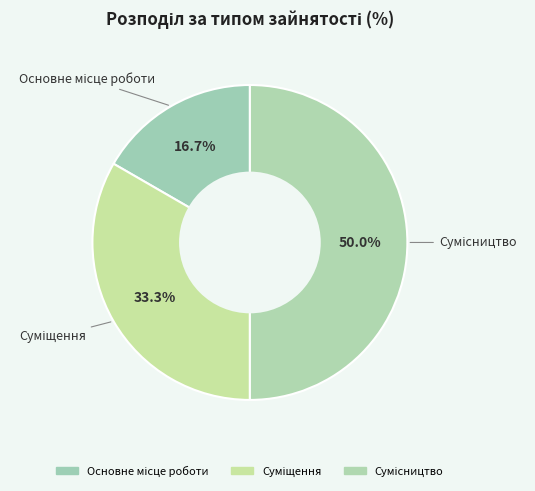

Is Сумісництво the majority of the pie?

No